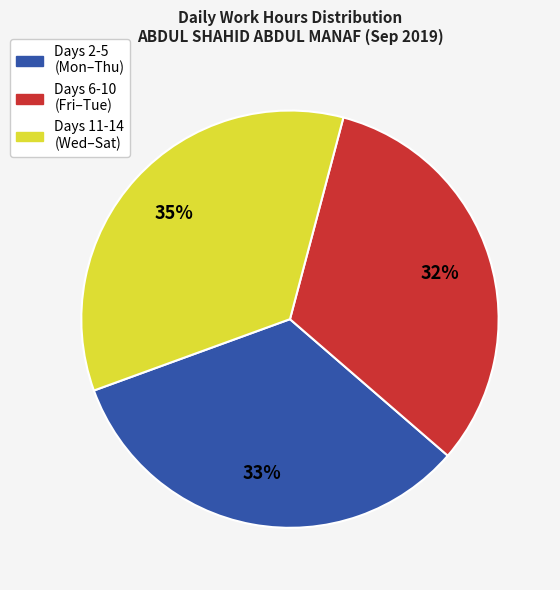

What is the ratio of the value at Days 2-5 (Mon–Thu) to the value at Days 6-10 (Fri–Tue)?

1.0